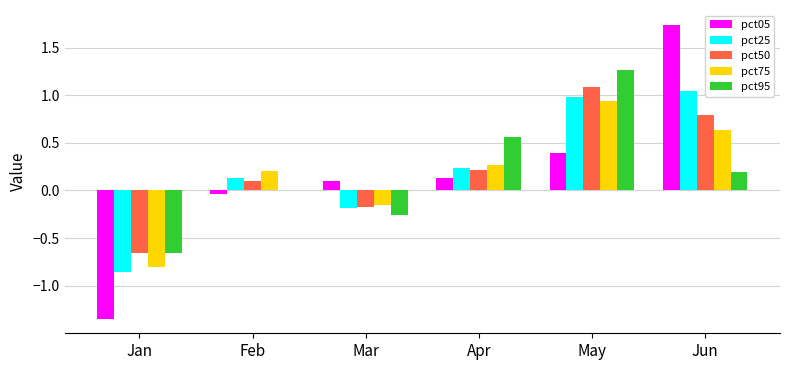

What is the sum of all pct95 values?

1.1